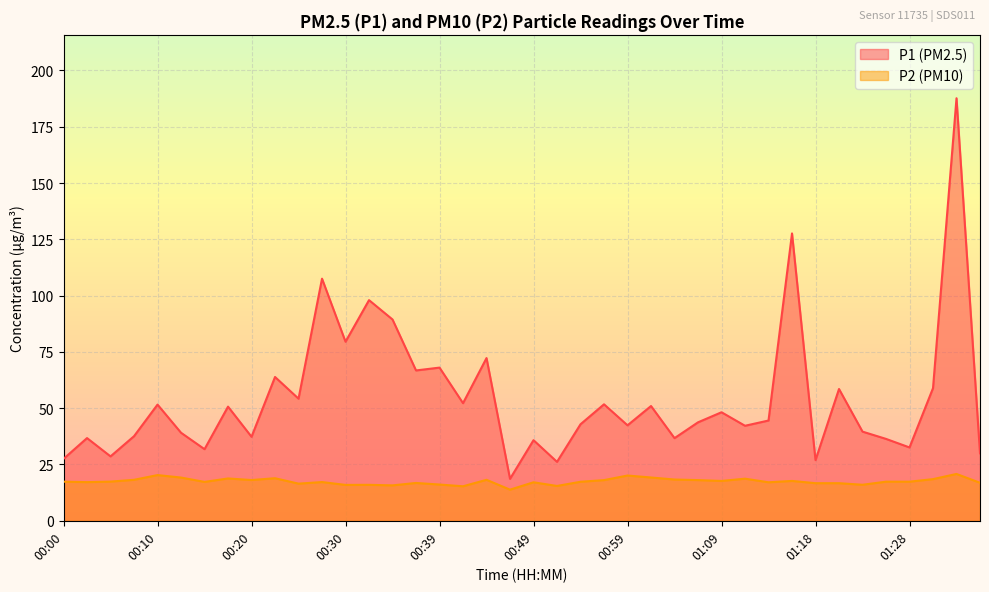

Where is the first local minimum for P2?

00:03